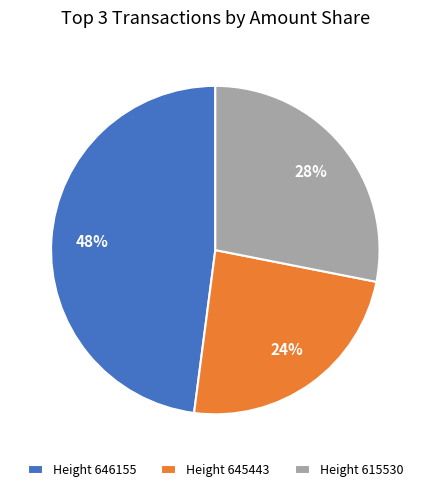

To the nearest percent, what is the difference between the largest and smallest slice percentages?

24%